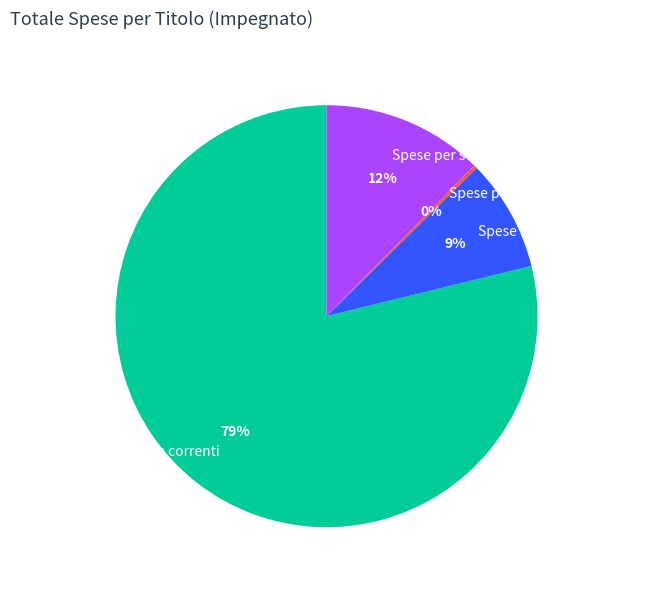

Combined, do Spese correnti and Spese per servizi per conto terzi account for over 50%?

Yes